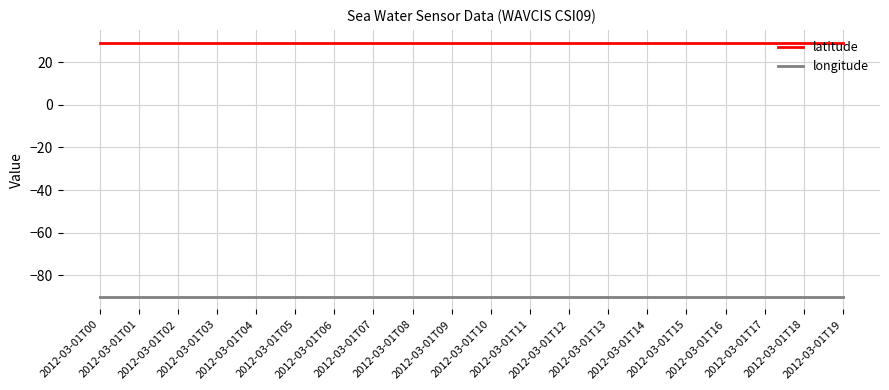

What is the greatest value displayed?

29.1